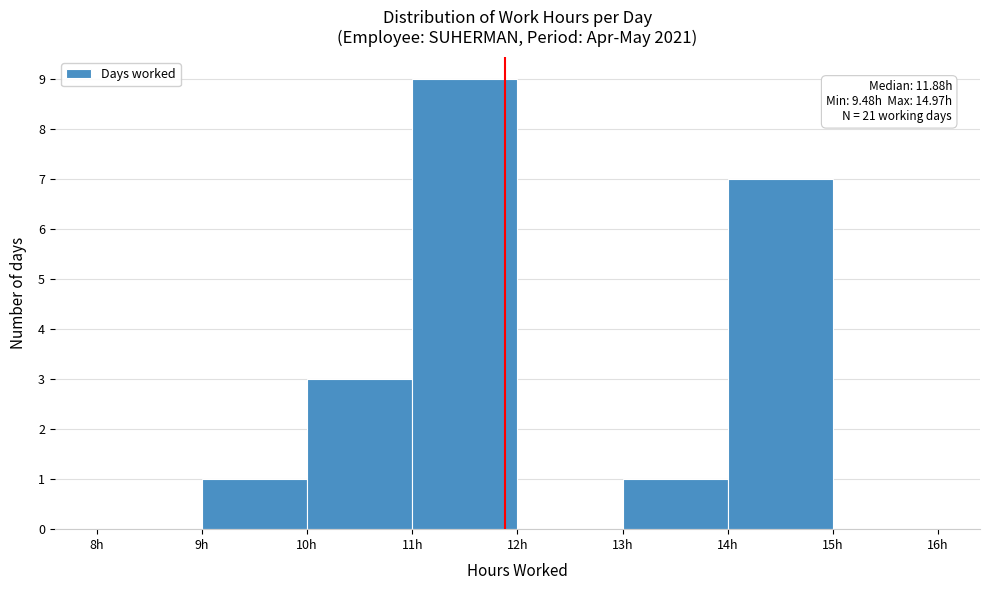

Which range on the x-axis has the tallest bar?

11 to 12